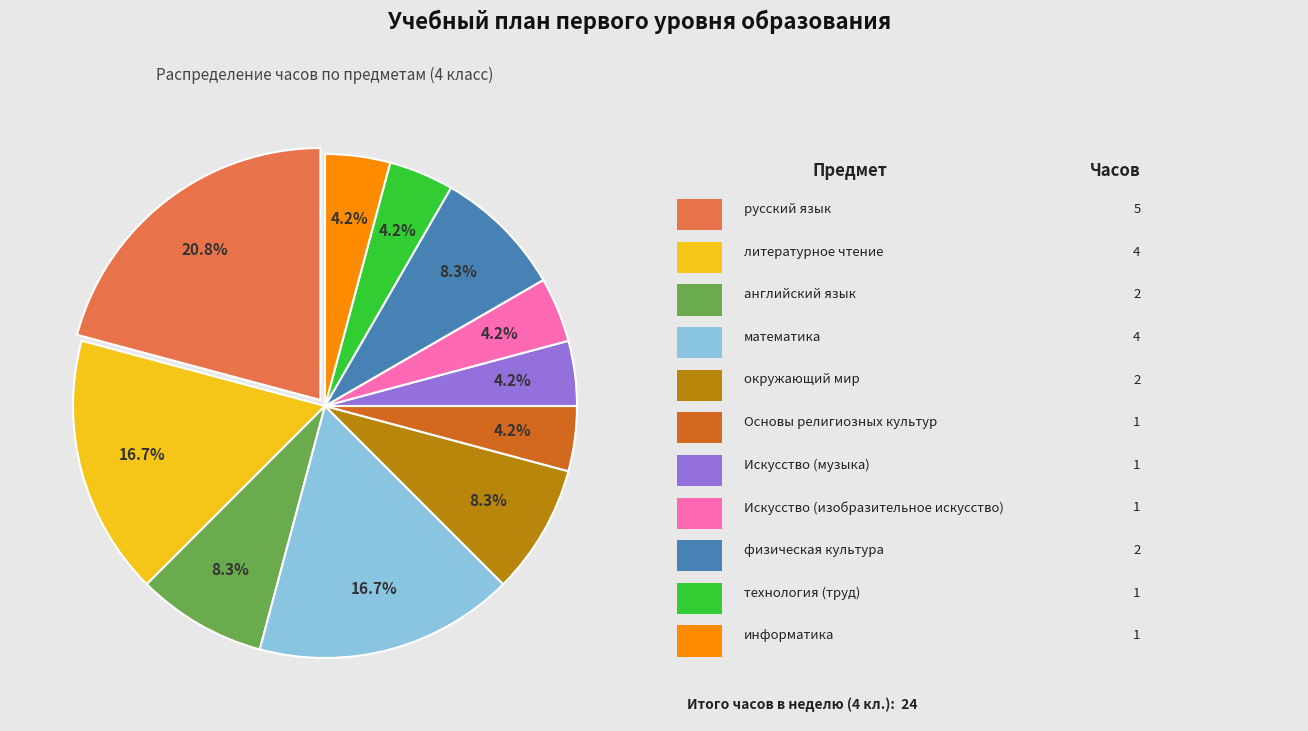

Is there a majority slice in this chart?

No